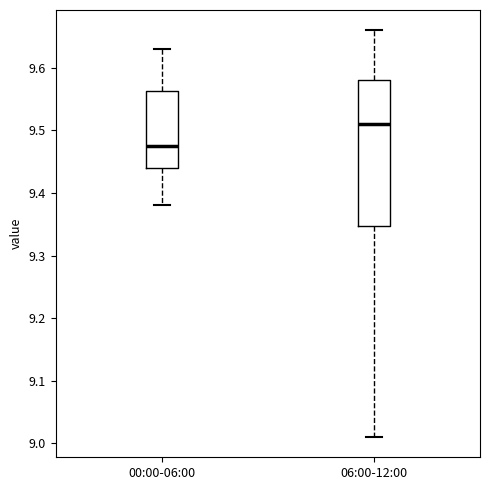

Which box's median line is the highest?

06:00-12:00